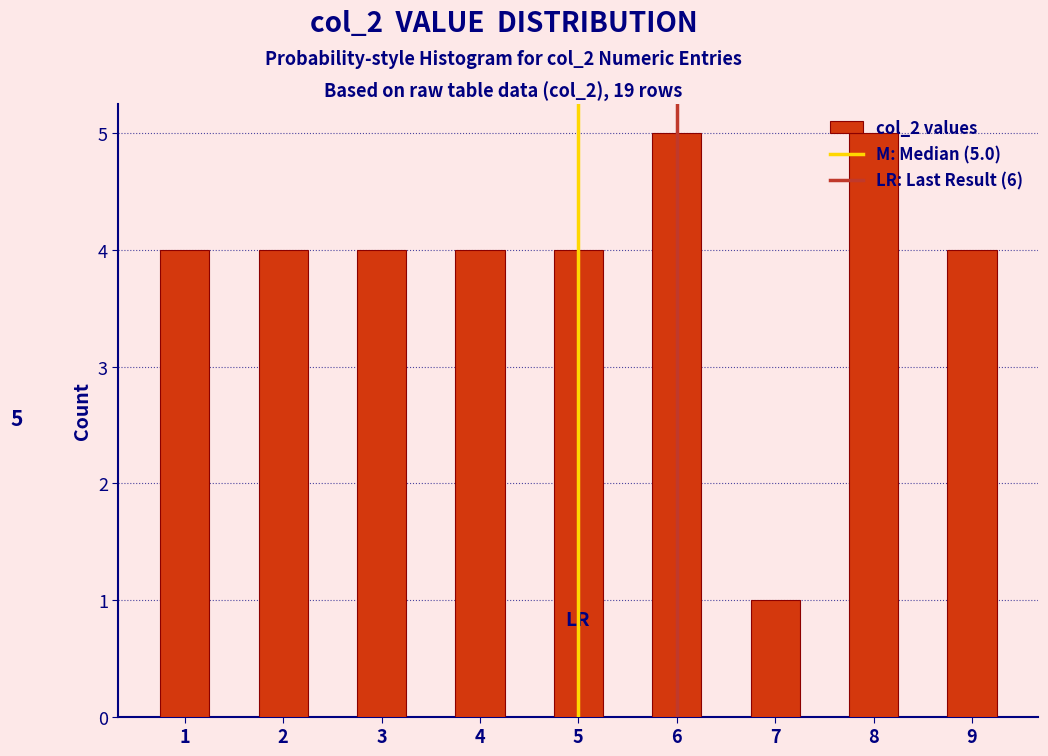

What is the maximum value shown in the chart?

5